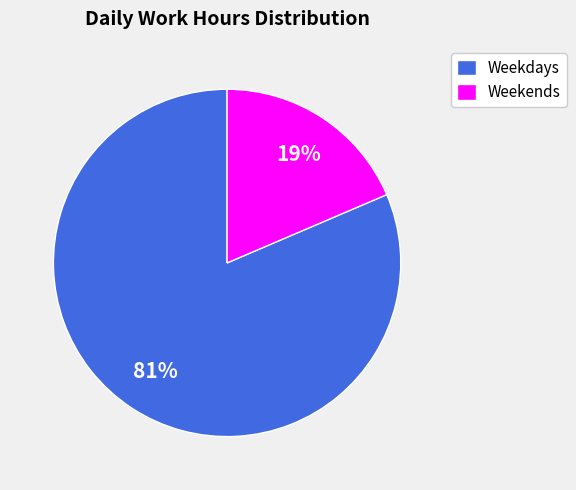

To the nearest percent, what portion does Weekdays represent?

81%